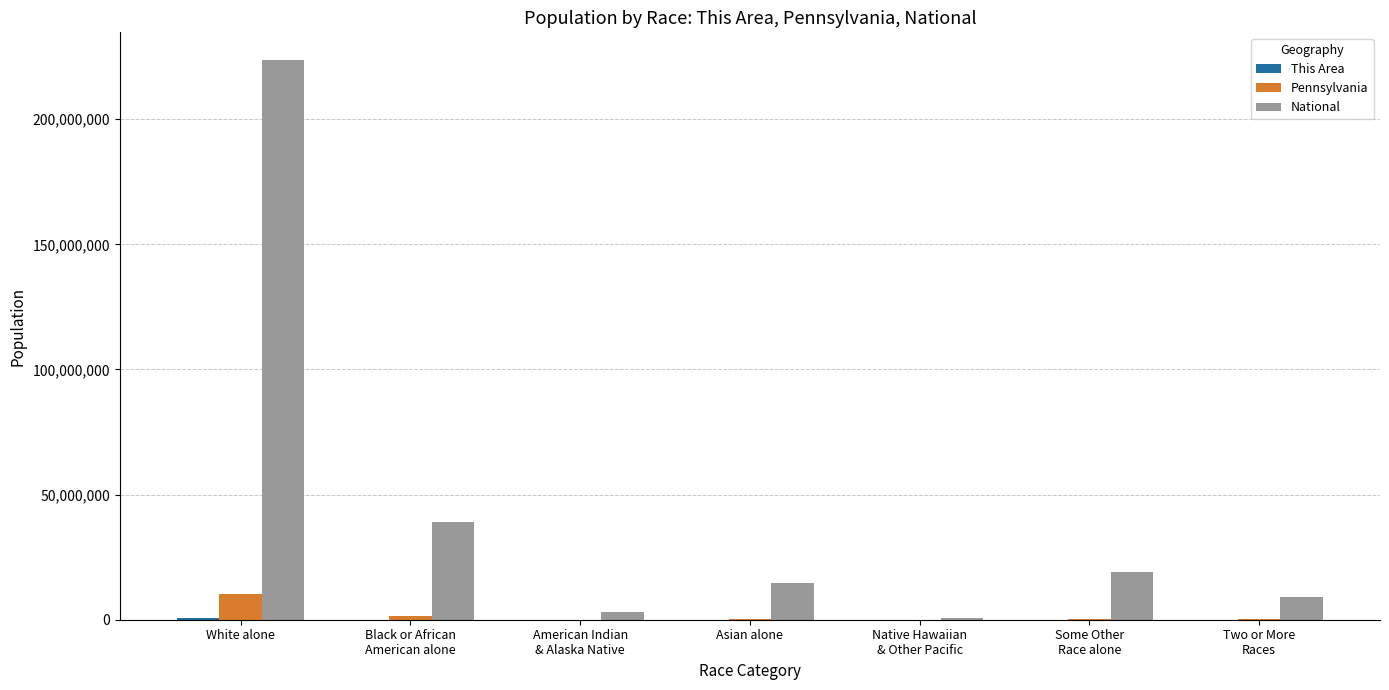

What is the maximum value for National?

223553265